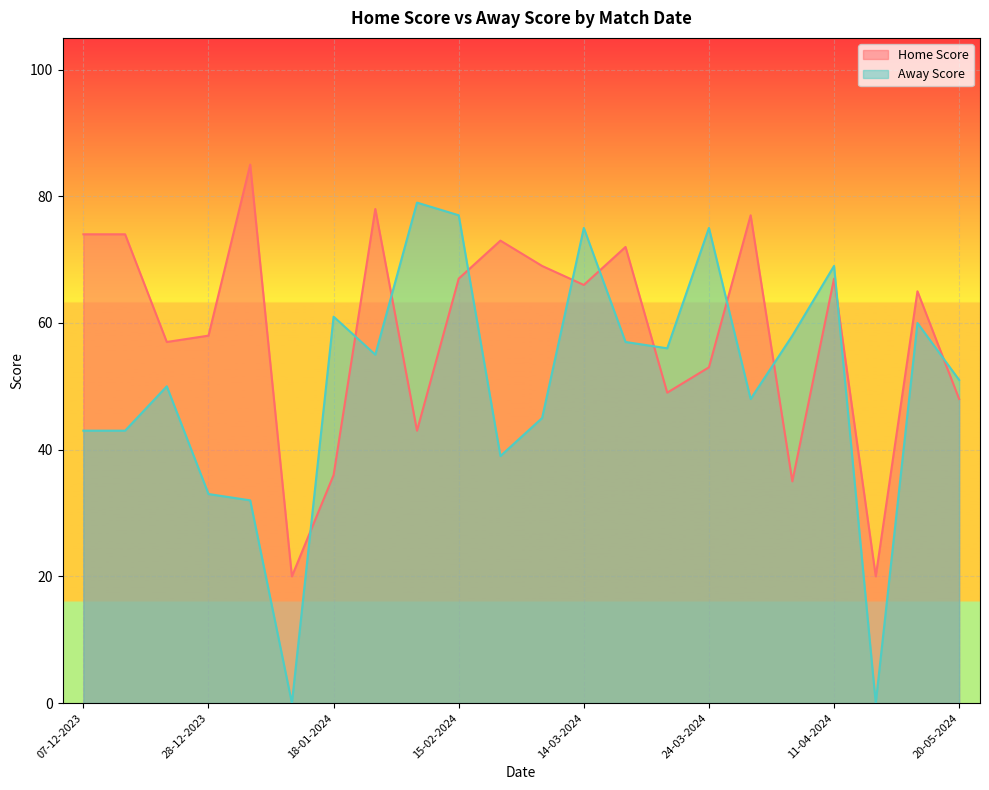

What is the value of the Home Score point at the 19th from the left?

67